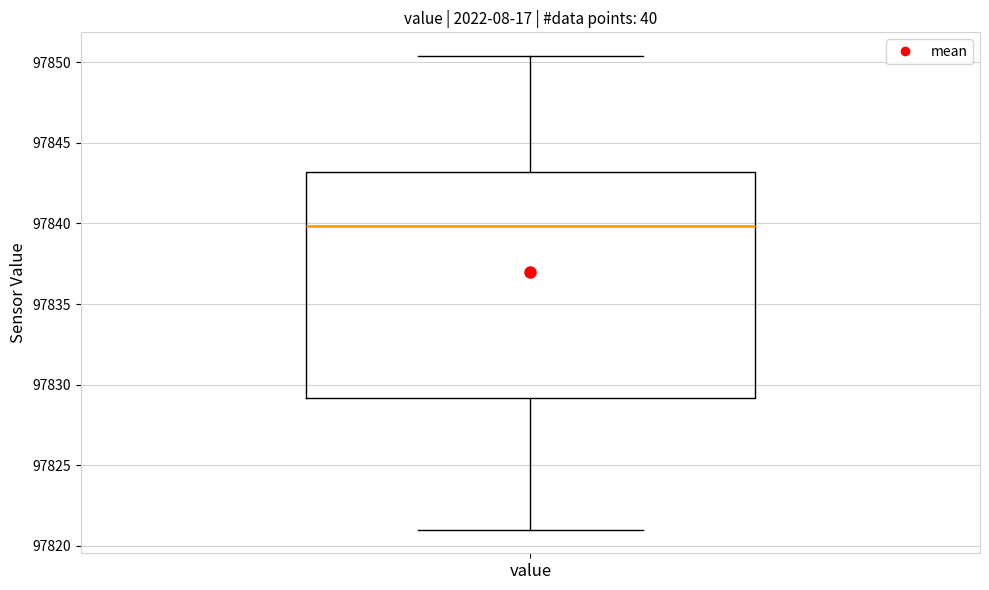

Transcribe this box plot: give where the median line is, the range the box spans, and where the two whiskers end, as read against the y-axis. The values are not printed on the chart, so give them approximately, as read against the axis.

median 97840.0, box 97829.0 to 97843.0, whiskers 97821.0 to 97850.5